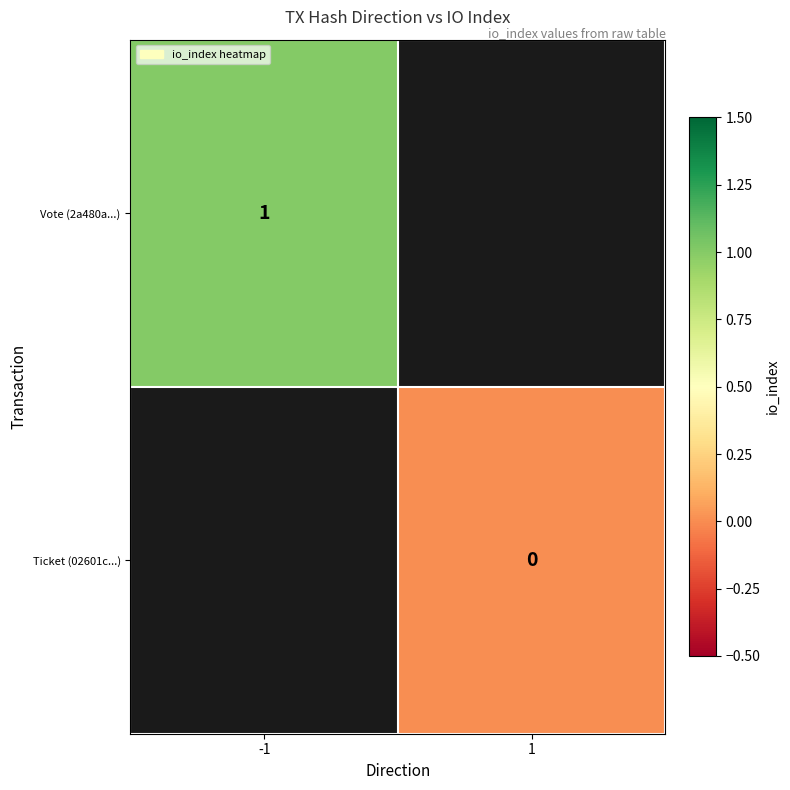

The Vote (2a480a...) series shows 2 at -1. True or false?

False